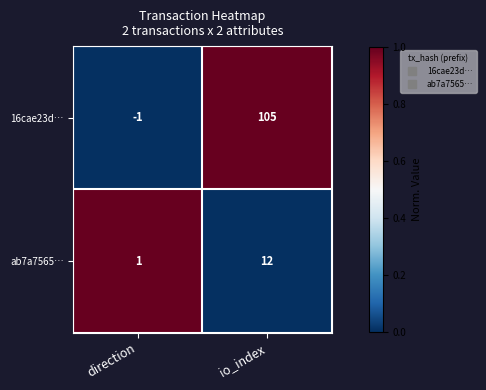

At which label does ab7a7565… reach its minimum?

direction